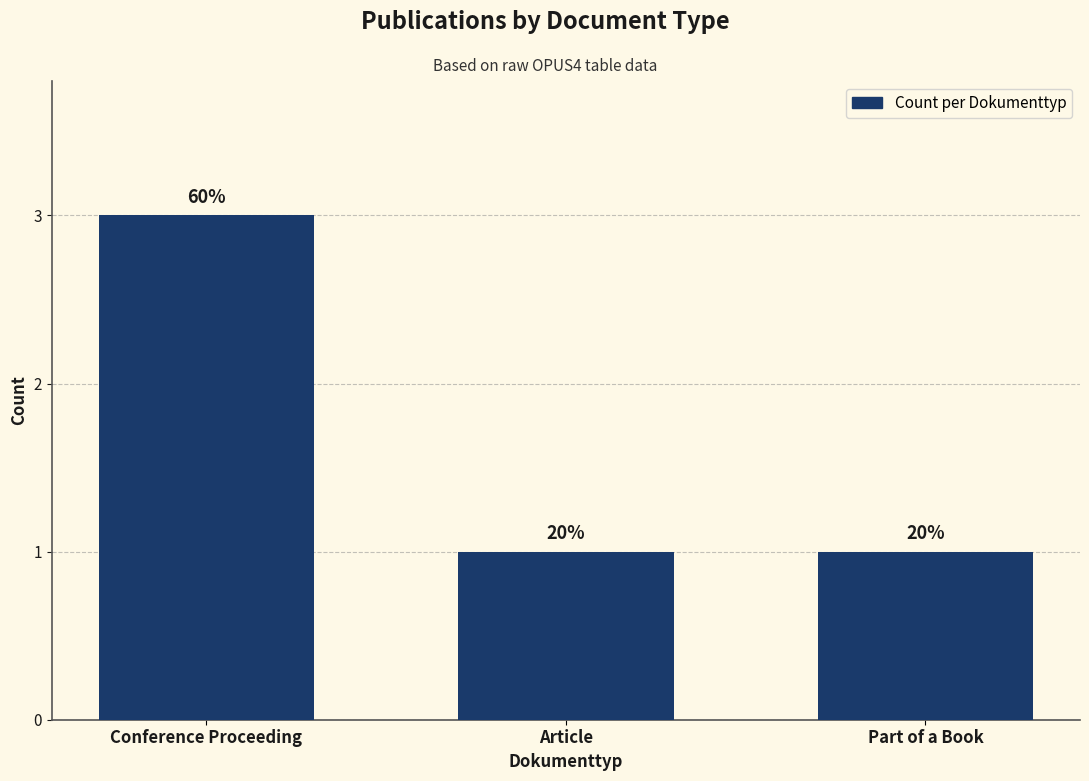

List the labels in order of value, largest first.

Conference Proceeding, Article, Part of a Book